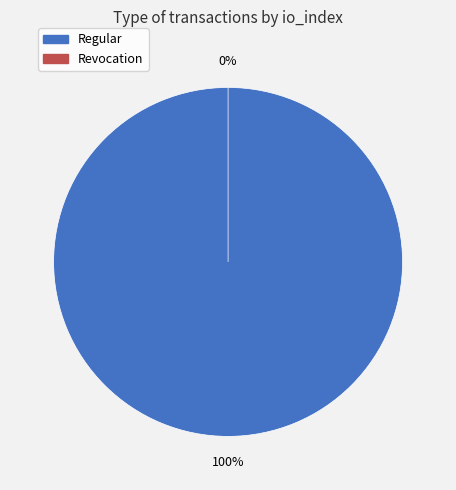

Which slice is the largest?

Regular